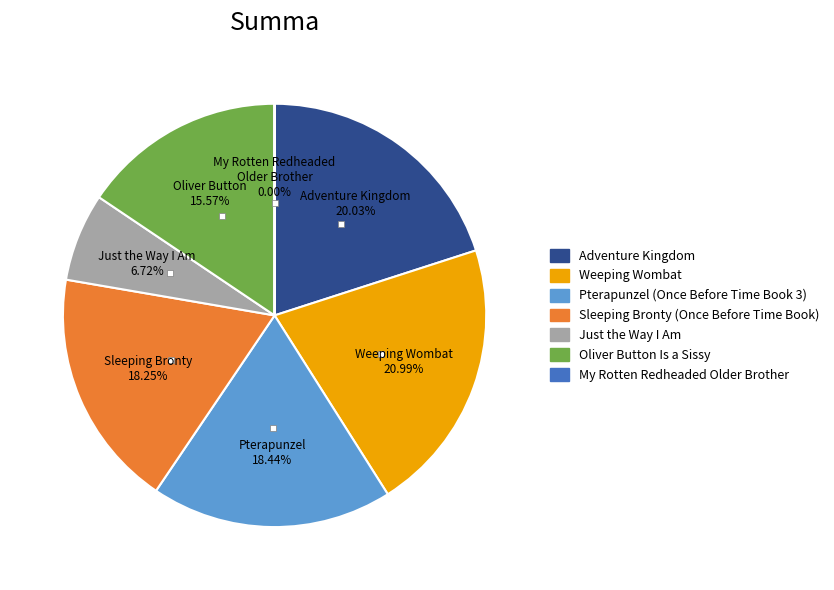

To the nearest percent, what portion does Just the Way I Am represent?

7%